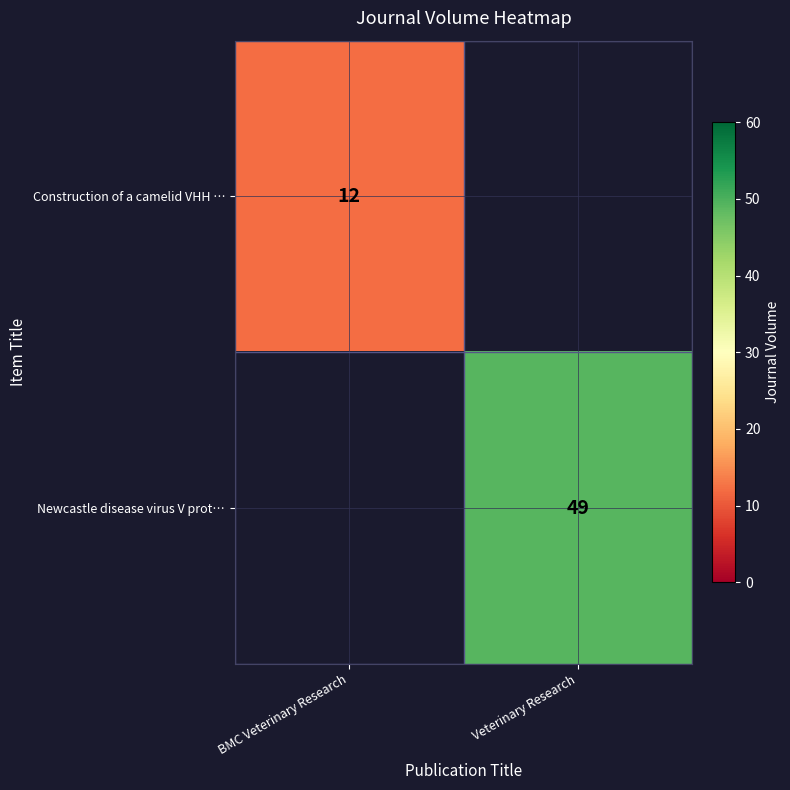

Count the number of categories in the chart.

2